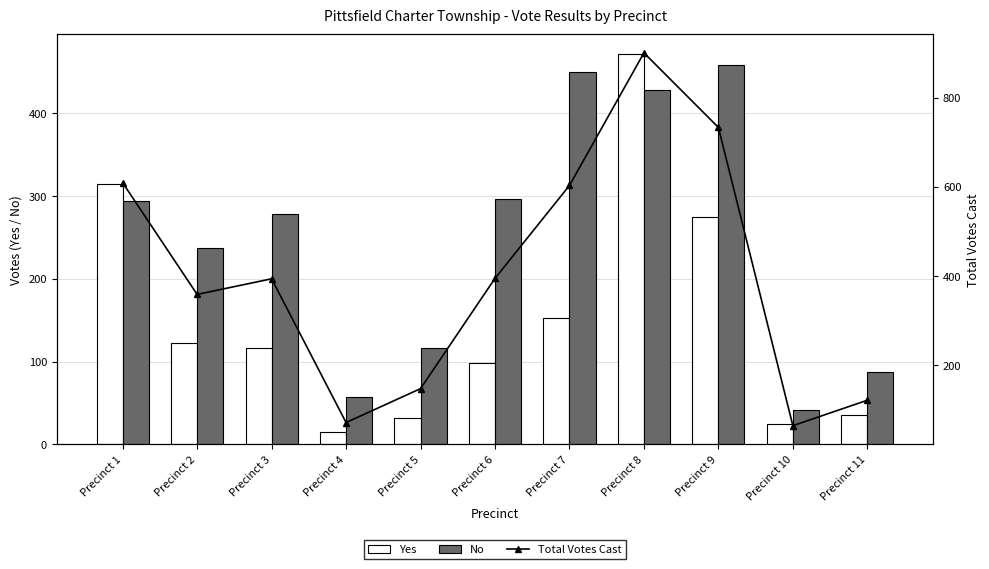

Rank the series by their average value, from lowest to highest.

Yes, No, Total Votes Cast